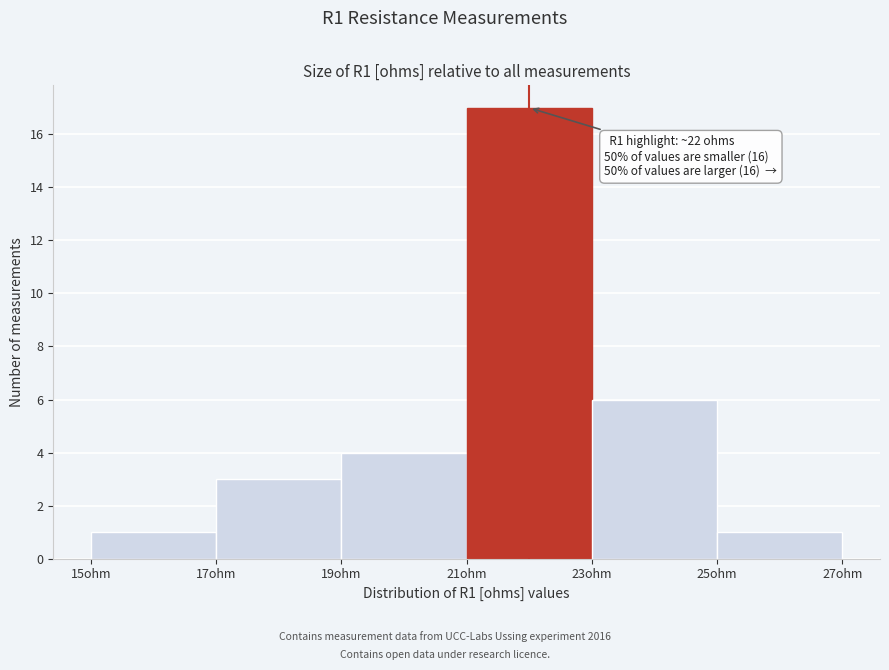

Which range on the x-axis has the tallest bar?

21 to 23